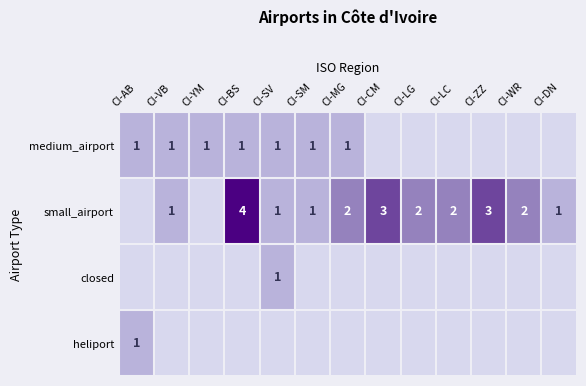

Is it true that small_airport equals 1 at CI-WR?

False